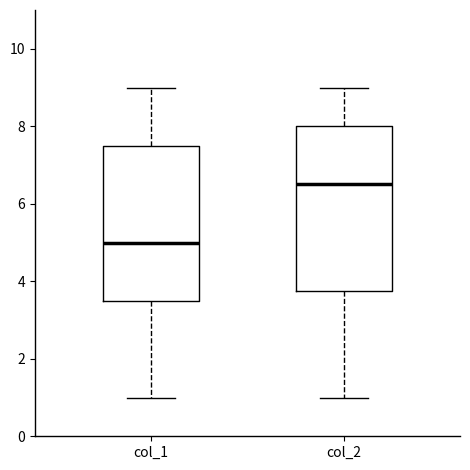

Which box is the tallest, from its lower edge to its upper edge?

col_2